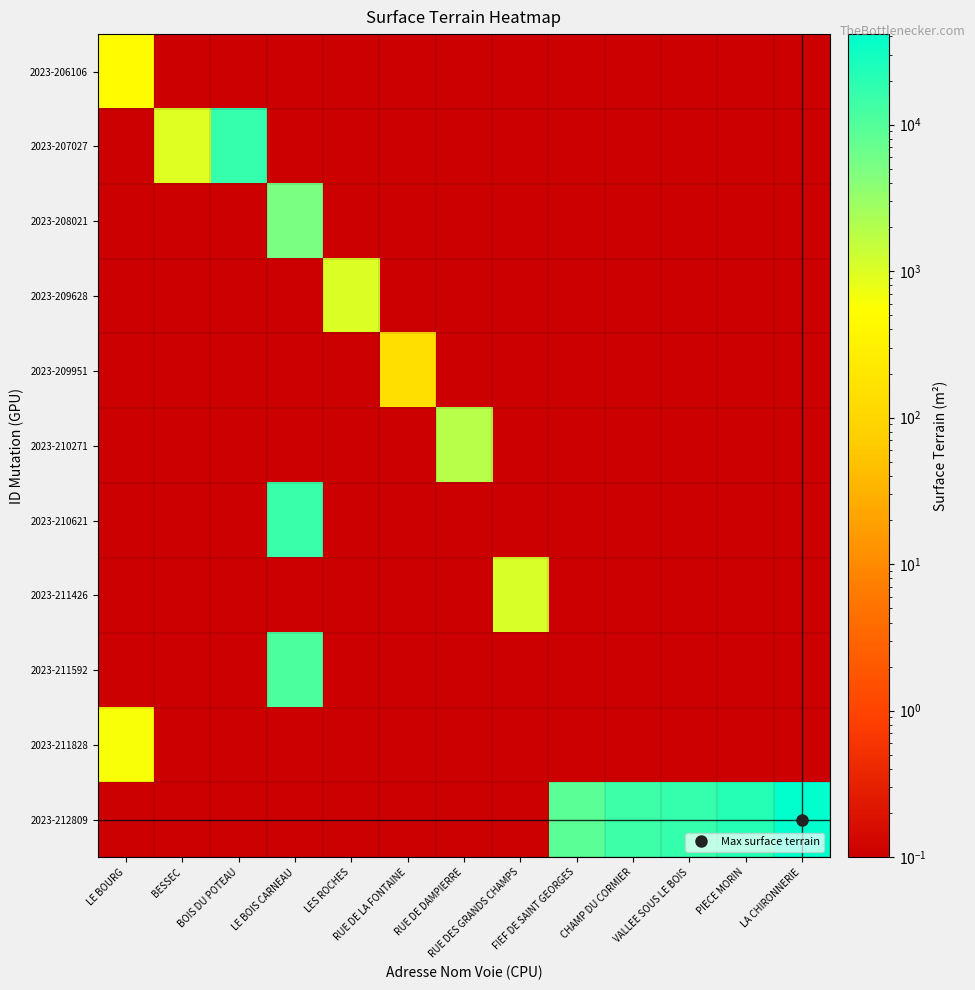

Reading left to right, extract all data points from this chart.

2023-206106: LE BOURG=510.0	BESSEC=0.0	BOIS DU POTEAU=0.0	LE BOIS CARNEAU=0.0	LES ROCHES=0.0	RUE DE LA FONTAINE=0.0	RUE DE DAMPIERRE=0.0	RUE DES GRANDS CHAMPS=0.0	FIEF DE SAINT GEORGES=0.0	CHAMP DU CORMIER=0.0	VALLEE SOUS LE BOIS=0.0	PIECE MORIN=0.0	LA CHIRONNERIE=0.0
2023-207027: LE BOURG=0.0	BESSEC=960.0	BOIS DU POTEAU=16900.0	LE BOIS CARNEAU=0.0	LES ROCHES=0.0	RUE DE LA FONTAINE=0.0	RUE DE DAMPIERRE=0.0	RUE DES GRANDS CHAMPS=0.0	FIEF DE SAINT GEORGES=0.0	CHAMP DU CORMIER=0.0	VALLEE SOUS LE BOIS=0.0	PIECE MORIN=0.0	LA CHIRONNERIE=0.0
2023-208021: LE BOURG=0.0	BESSEC=0.0	BOIS DU POTEAU=0.0	LE BOIS CARNEAU=5150.0	LES ROCHES=0.0	RUE DE LA FONTAINE=0.0	RUE DE DAMPIERRE=0.0	RUE DES GRANDS CHAMPS=0.0	FIEF DE SAINT GEORGES=0.0	CHAMP DU CORMIER=0.0	VALLEE SOUS LE BOIS=0.0	PIECE MORIN=0.0	LA CHIRONNERIE=0.0
2023-209628: LE BOURG=0.0	BESSEC=0.0	BOIS DU POTEAU=0.0	LE BOIS CARNEAU=0.0	LES ROCHES=1030.0	RUE DE LA FONTAINE=0.0	RUE DE DAMPIERRE=0.0	RUE DES GRANDS CHAMPS=0.0	FIEF DE SAINT GEORGES=0.0	CHAMP DU CORMIER=0.0	VALLEE SOUS LE BOIS=0.0	PIECE MORIN=0.0	LA CHIRONNERIE=0.0
2023-209951: LE BOURG=0.0	BESSEC=0.0	BOIS DU POTEAU=0.0	LE BOIS CARNEAU=0.0	LES ROCHES=0.0	RUE DE LA FONTAINE=150.0	RUE DE DAMPIERRE=0.0	RUE DES GRANDS CHAMPS=0.0	FIEF DE SAINT GEORGES=0.0	CHAMP DU CORMIER=0.0	VALLEE SOUS LE BOIS=0.0	PIECE MORIN=0.0	LA CHIRONNERIE=0.0
2023-210271: LE BOURG=0.0	BESSEC=0.0	BOIS DU POTEAU=0.0	LE BOIS CARNEAU=0.0	LES ROCHES=0.0	RUE DE LA FONTAINE=0.0	RUE DE DAMPIERRE=1810.0	RUE DES GRANDS CHAMPS=0.0	FIEF DE SAINT GEORGES=0.0	CHAMP DU CORMIER=0.0	VALLEE SOUS LE BOIS=0.0	PIECE MORIN=0.0	LA CHIRONNERIE=0.0
2023-210621: LE BOURG=0.0	BESSEC=0.0	BOIS DU POTEAU=0.0	LE BOIS CARNEAU=15560.0	LES ROCHES=0.0	RUE DE LA FONTAINE=0.0	RUE DE DAMPIERRE=0.0	RUE DES GRANDS CHAMPS=0.0	FIEF DE SAINT GEORGES=0.0	CHAMP DU CORMIER=0.0	VALLEE SOUS LE BOIS=0.0	PIECE MORIN=0.0	LA CHIRONNERIE=0.0
2023-211426: LE BOURG=0.0	BESSEC=0.0	BOIS DU POTEAU=0.0	LE BOIS CARNEAU=0.0	LES ROCHES=0.0	RUE DE LA FONTAINE=0.0	RUE DE DAMPIERRE=0.0	RUE DES GRANDS CHAMPS=1070.0	FIEF DE SAINT GEORGES=0.0	CHAMP DU CORMIER=0.0	VALLEE SOUS LE BOIS=0.0	PIECE MORIN=0.0	LA CHIRONNERIE=0.0
2023-211592: LE BOURG=0.0	BESSEC=0.0	BOIS DU POTEAU=0.0	LE BOIS CARNEAU=11230.0	LES ROCHES=0.0	RUE DE LA FONTAINE=0.0	RUE DE DAMPIERRE=0.0	RUE DES GRANDS CHAMPS=0.0	FIEF DE SAINT GEORGES=0.0	CHAMP DU CORMIER=0.0	VALLEE SOUS LE BOIS=0.0	PIECE MORIN=0.0	LA CHIRONNERIE=0.0
2023-211828: LE BOURG=610.0	BESSEC=0.0	BOIS DU POTEAU=0.0	LE BOIS CARNEAU=0.0	LES ROCHES=0.0	RUE DE LA FONTAINE=0.0	RUE DE DAMPIERRE=0.0	RUE DES GRANDS CHAMPS=0.0	FIEF DE SAINT GEORGES=0.0	CHAMP DU CORMIER=0.0	VALLEE SOUS LE BOIS=0.0	PIECE MORIN=0.0	LA CHIRONNERIE=0.0
2023-212809: LE BOURG=0.0	BESSEC=0.0	BOIS DU POTEAU=0.0	LE BOIS CARNEAU=0.0	LES ROCHES=0.0	RUE DE LA FONTAINE=0.0	RUE DE DAMPIERRE=0.0	RUE DES GRANDS CHAMPS=0.0	FIEF DE SAINT GEORGES=8957.0	CHAMP DU CORMIER=14550.0	VALLEE SOUS LE BOIS=16800.0	PIECE MORIN=21912.0	LA CHIRONNERIE=41490.0